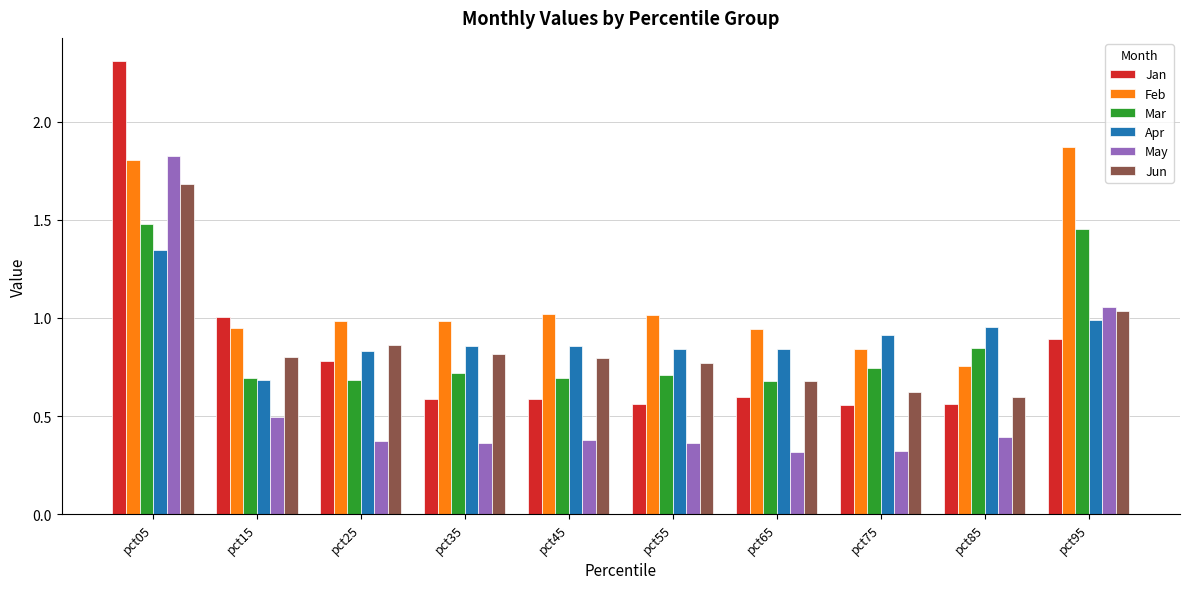

Rank the series at pct35 from lowest to highest value.

May, Jan, Mar, Jun, Apr, Feb